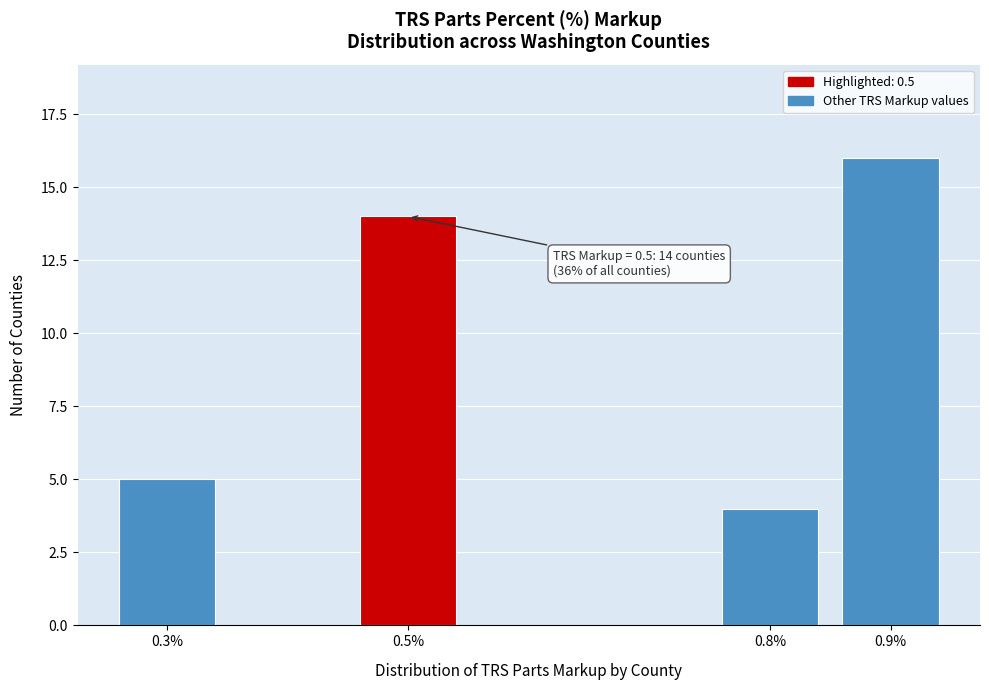

Reading left to right, transcribe all the data shown in this chart.

5	14	4	16